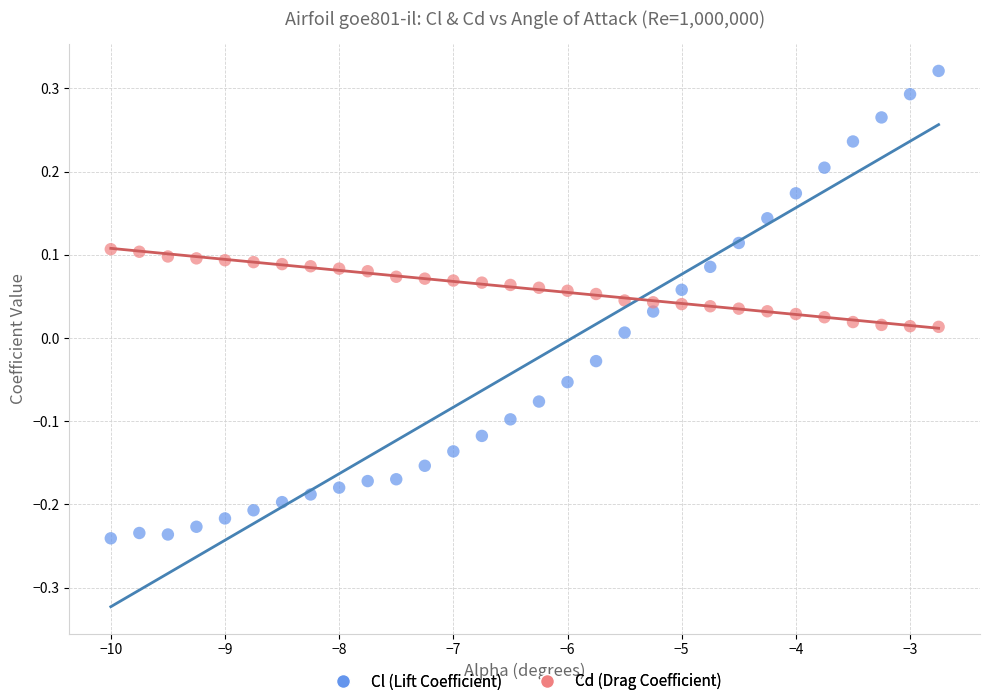

Which series contains the highest Y value?

Cl (Lift Coefficient)